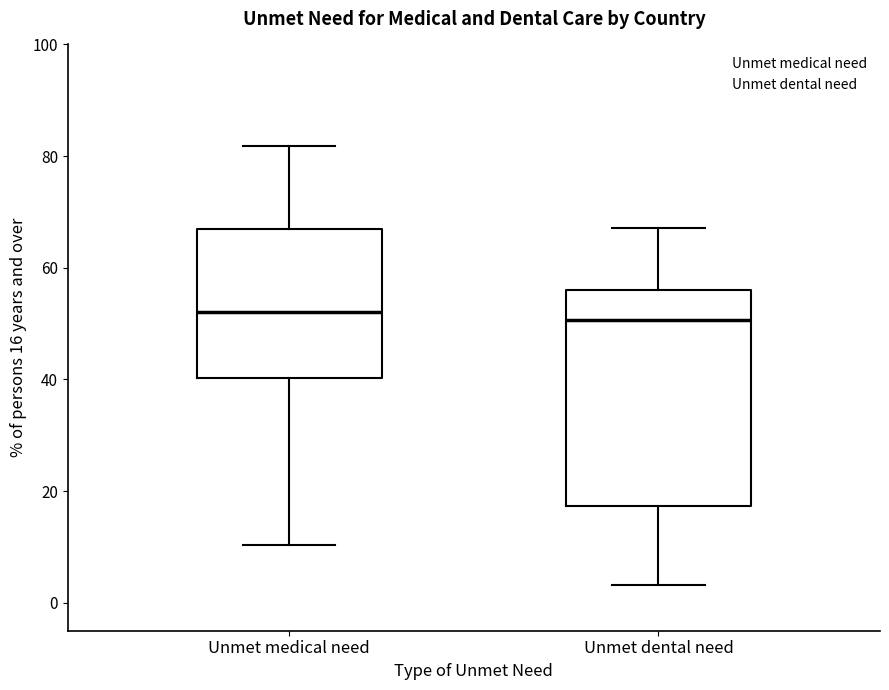

Where is the upper edge of the box for Unmet dental need on the y-axis? The values are not printed on the chart, so give them approximately, as read against the axis.

56